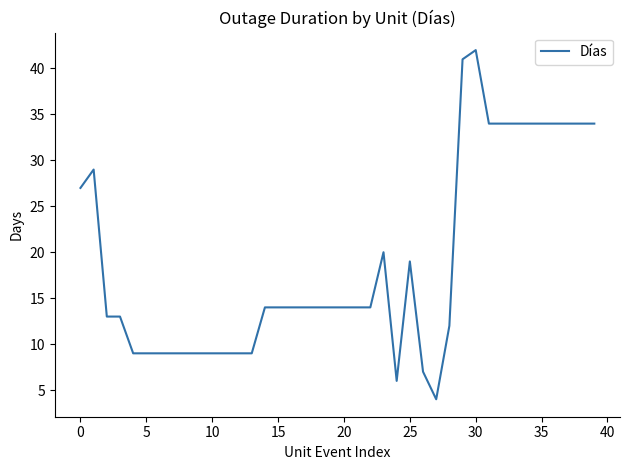

What is the minimum value shown in the chart?

4